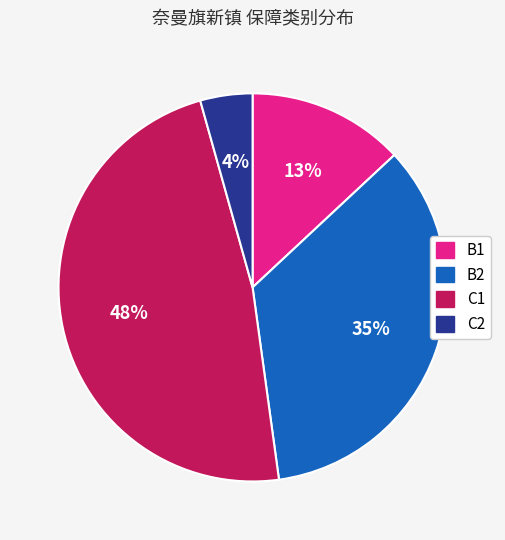

How many slices are in this pie chart?

4